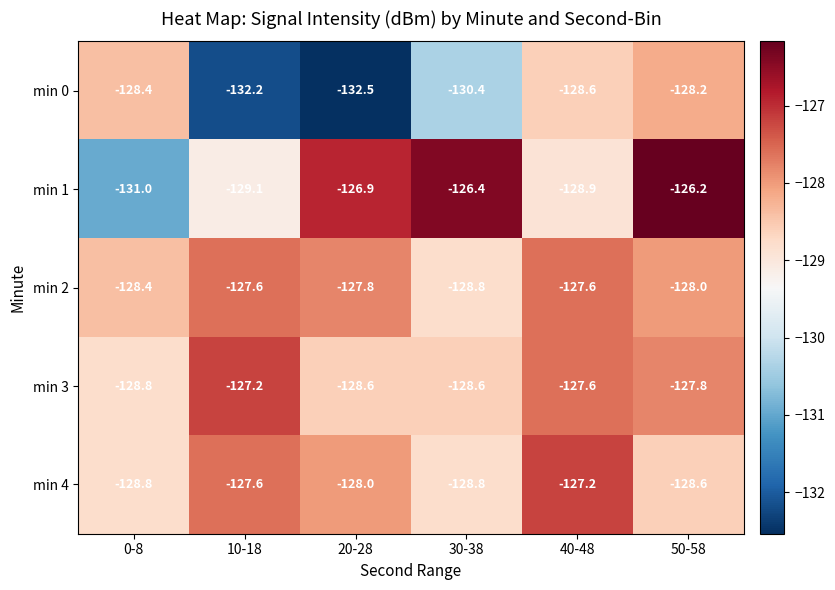

Which series has the widest spread of values?

min 1